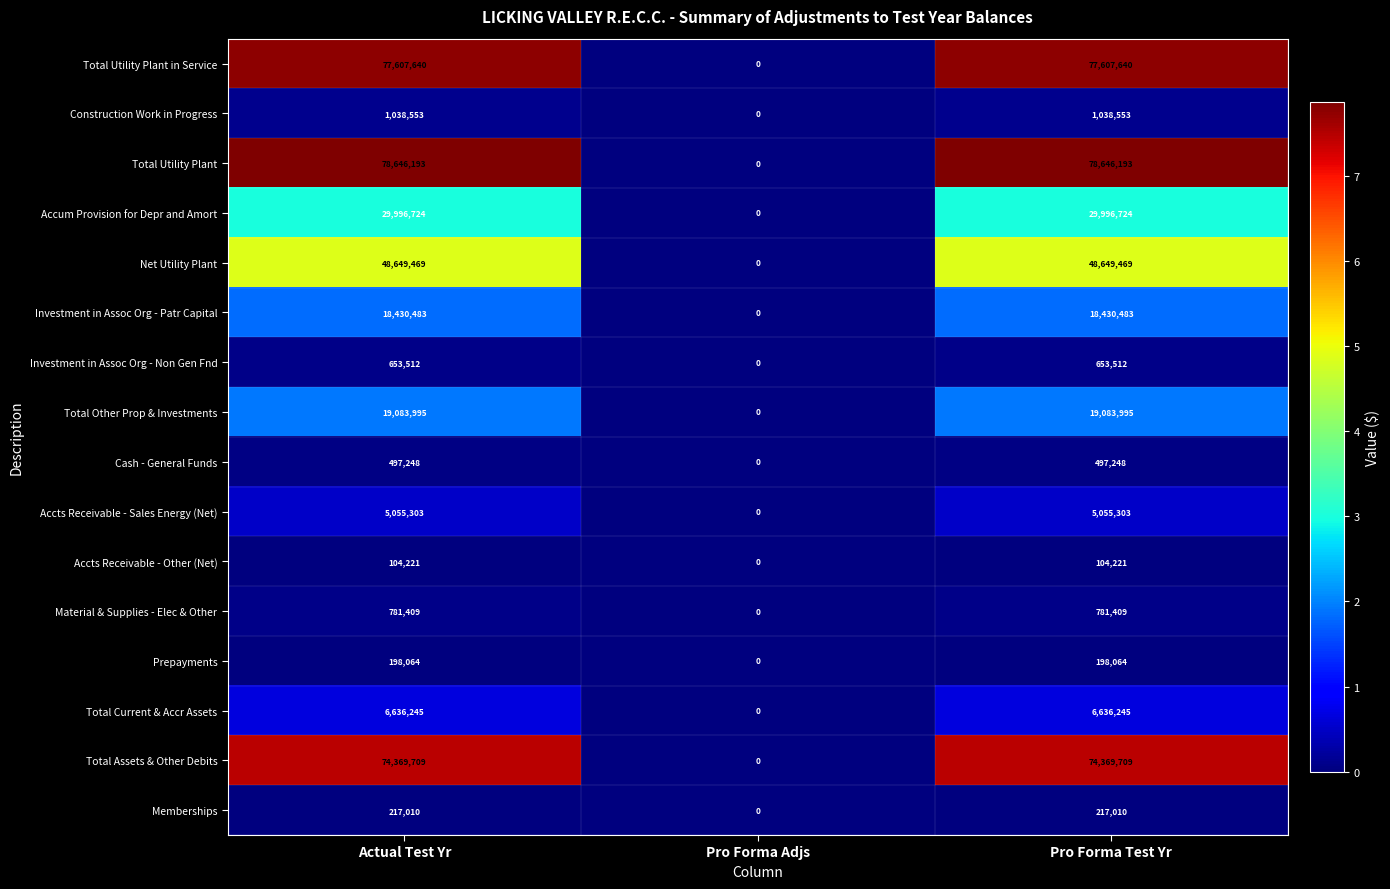

The value of Investment in Assoc Org - Patr Capital at Actual Test Yr is 18430483. True or false?

True